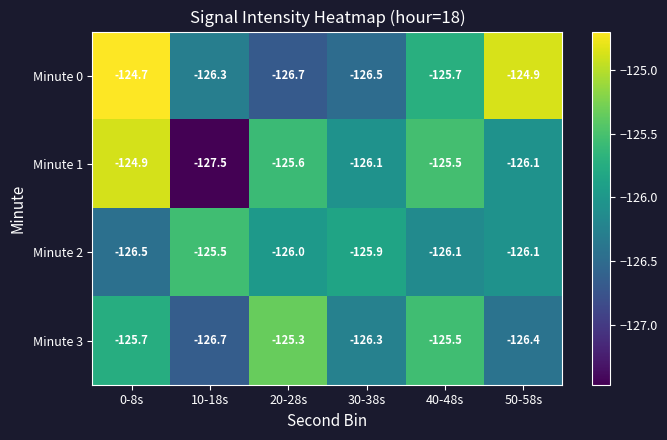

List the series in order of their overall mean, lowest first.

Minute 2, Minute 3, Minute 1, Minute 0